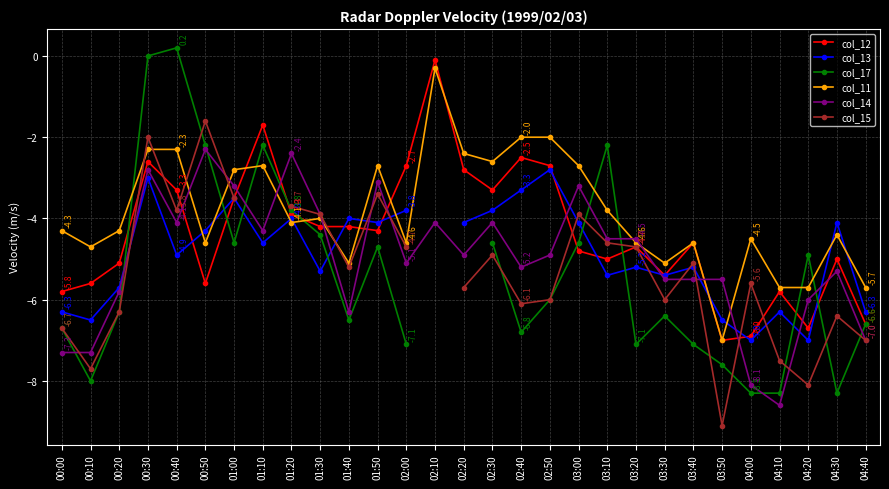

List the series in order of their peak value, lowest first.

col_13, col_14, col_15, col_11, col_12, col_17